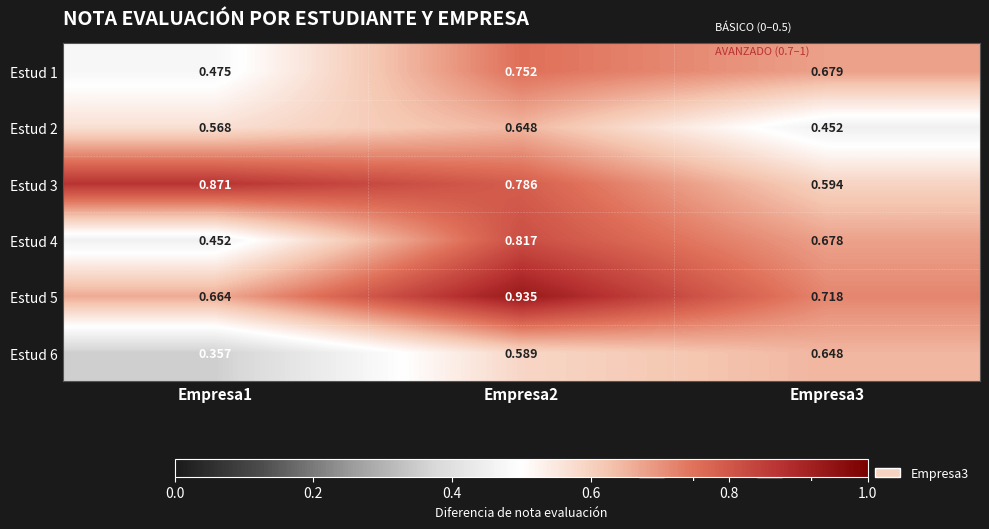

Is the value of Estud 5 at Empresa1 greater than the value of Estud 1 at Empresa3?

No